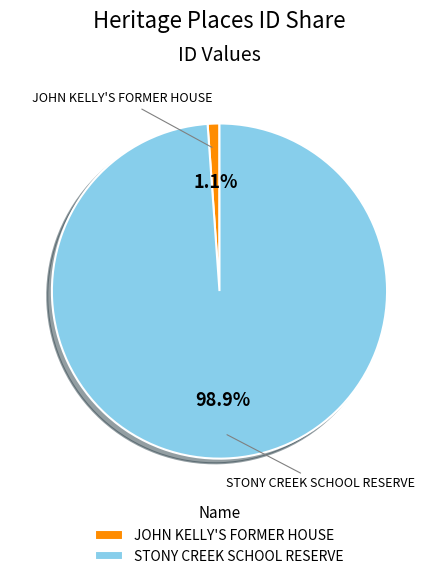

Count the number of slices in the pie.

2